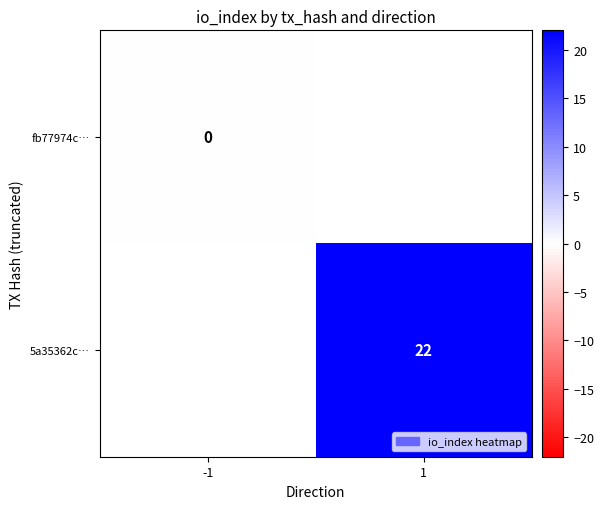

Is the value of fb77974c… at -1 greater than the value of 5a35362c… at 1?

No